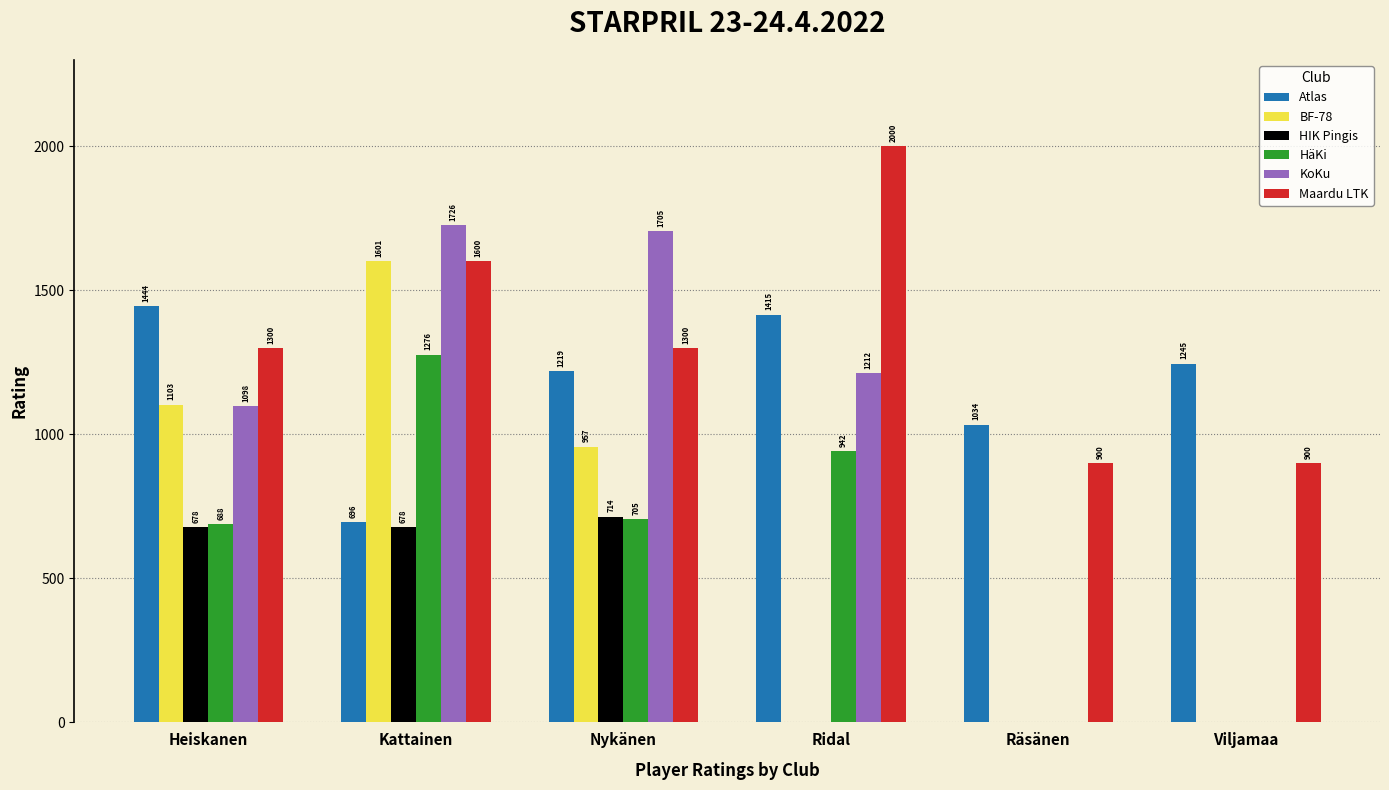

How many categories are shown in the chart?

6